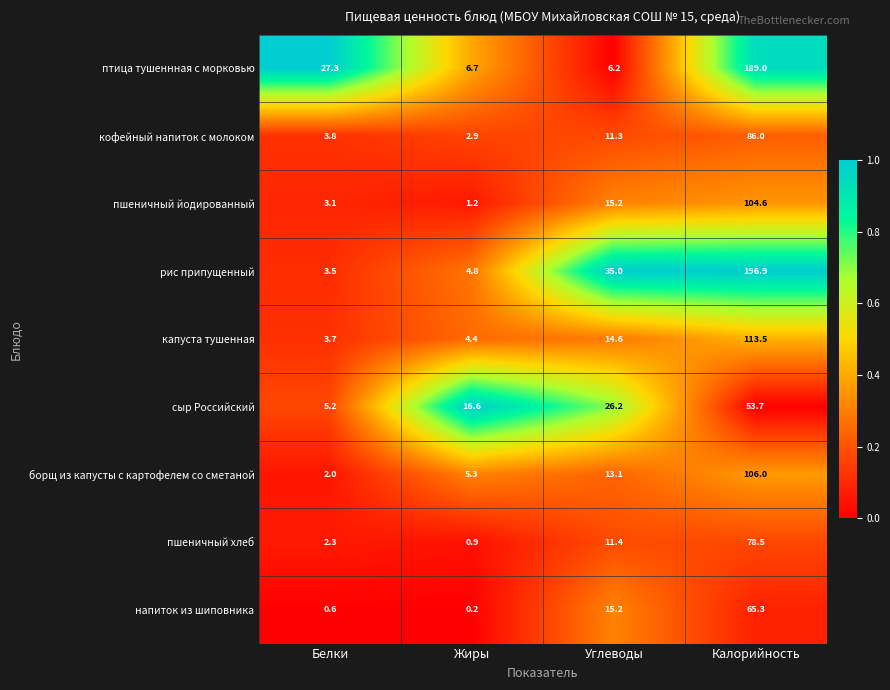

Which series has the largest total across all categories?

рис припущенный